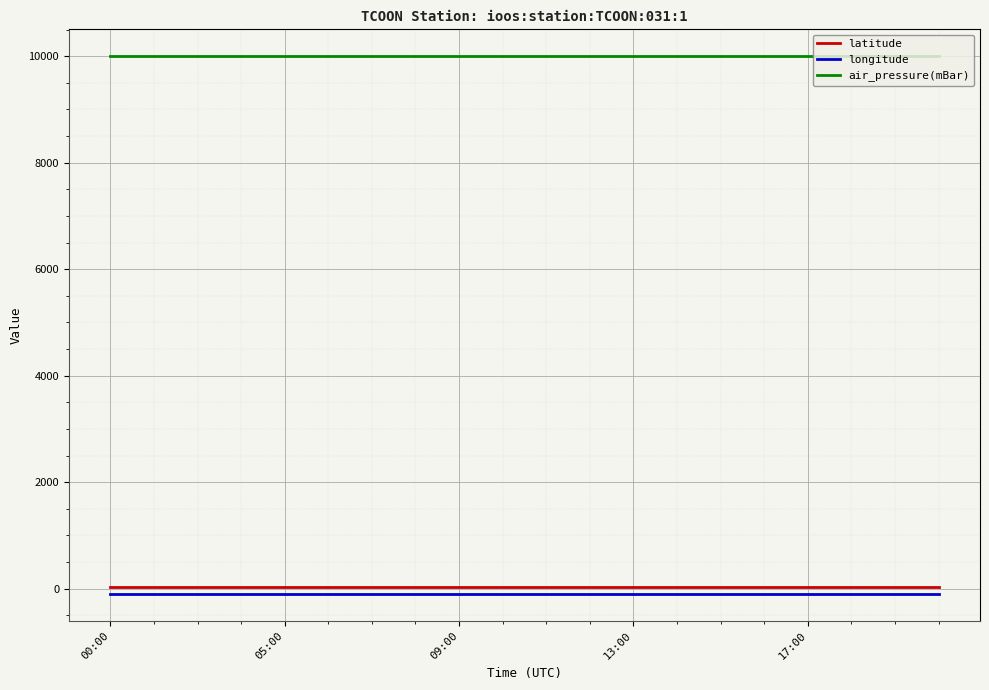

True or false: latitude and air_pressure(mBar) intersect in this chart.

False